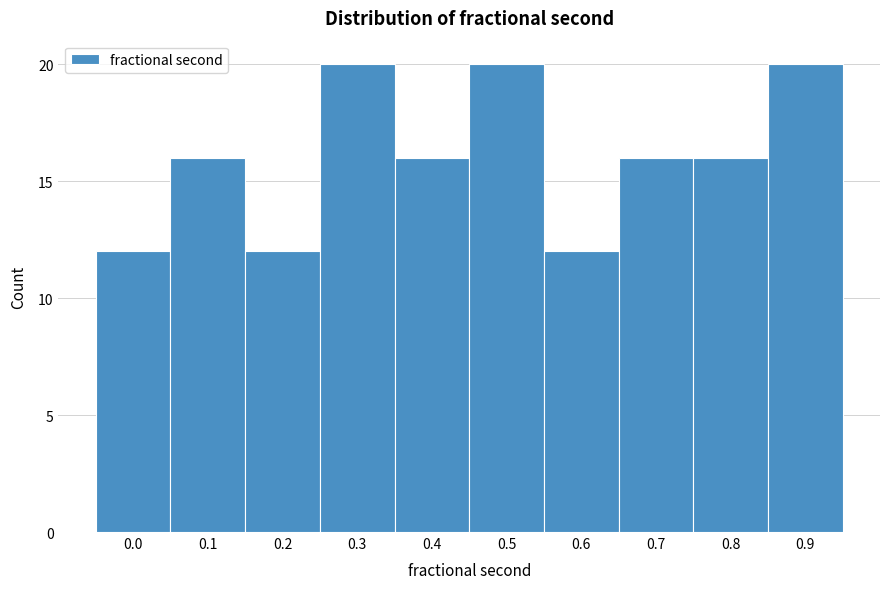

Reading left to right, transcribe all the data shown in this chart.

0.0=12	0.1=16	0.2=12	0.3=20	0.4=16	0.5=20	0.6=12	0.7=16	0.8=16	0.9=20